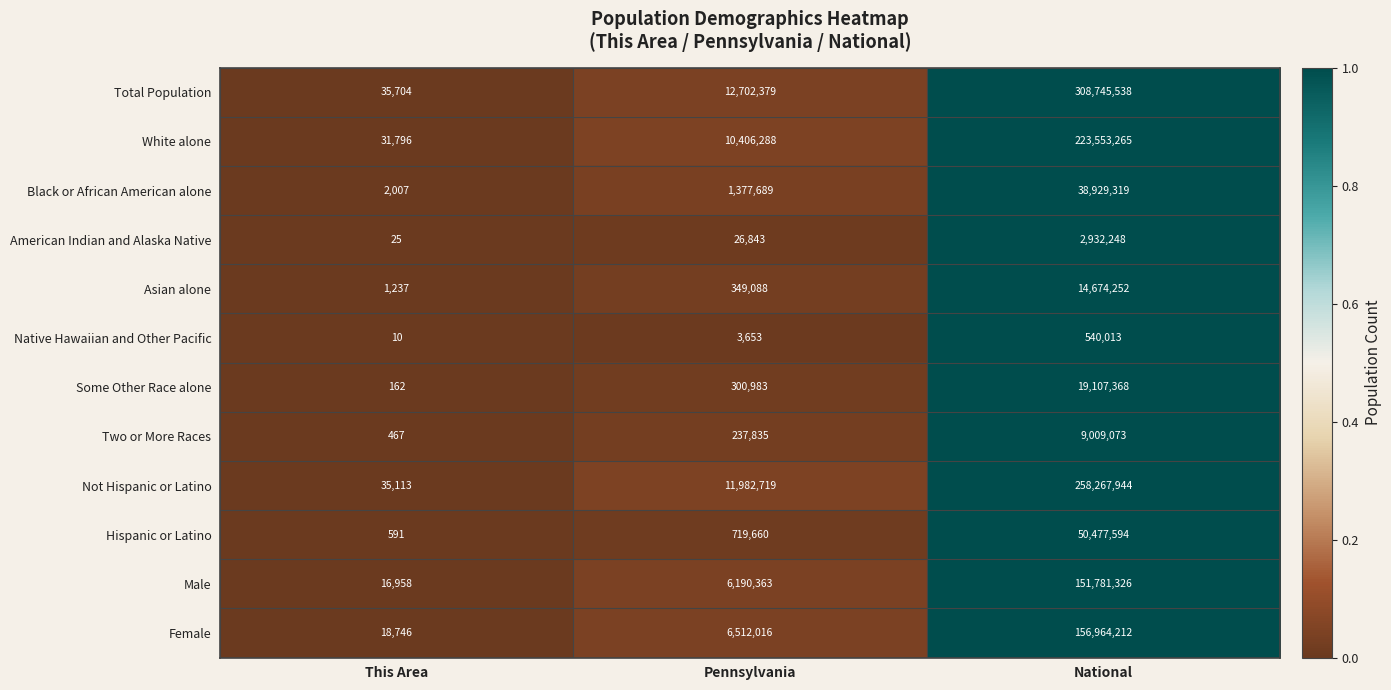

What is the difference between the maximum and second lowest values in the Native Hawaiian and Other Pacific series?

536360